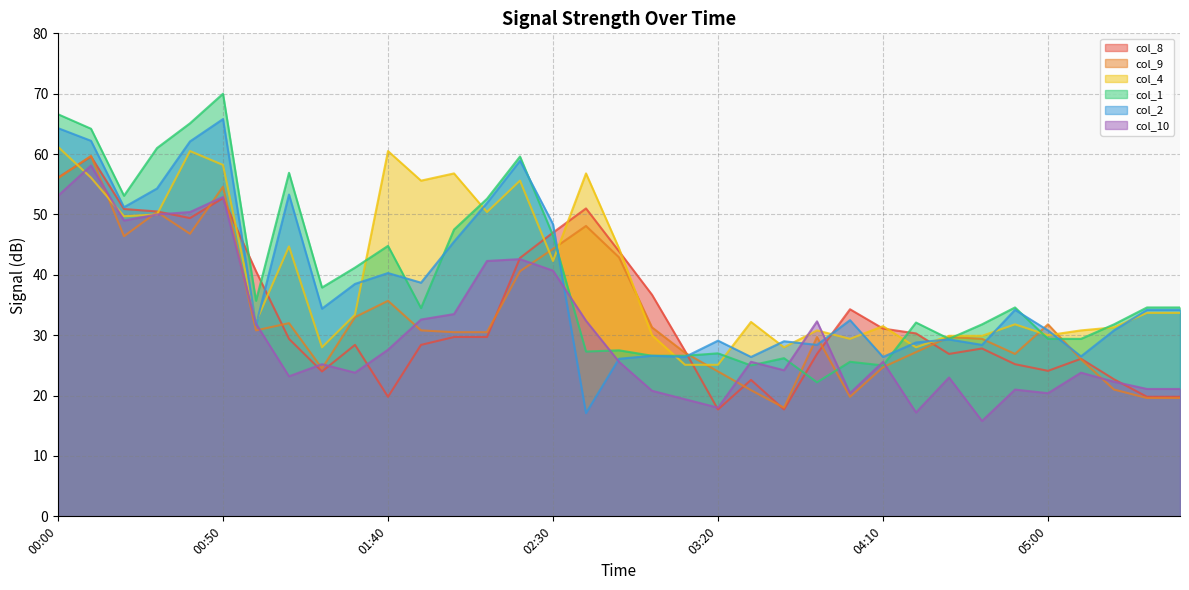

At which category does col_2 reach its first local peak?

00:50